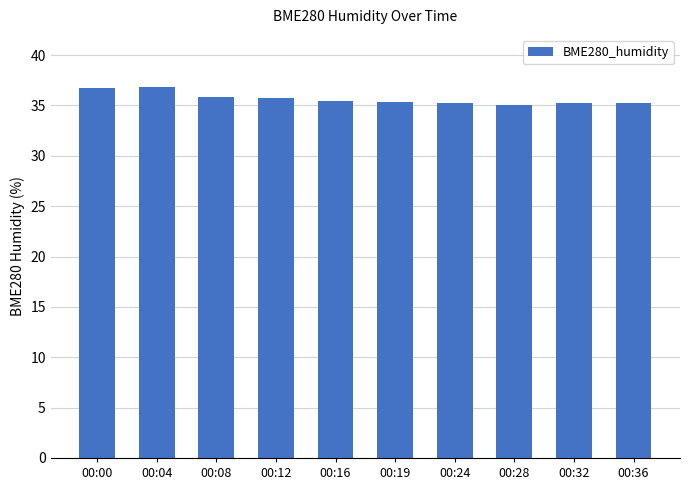

How many series are shown in this chart?

1